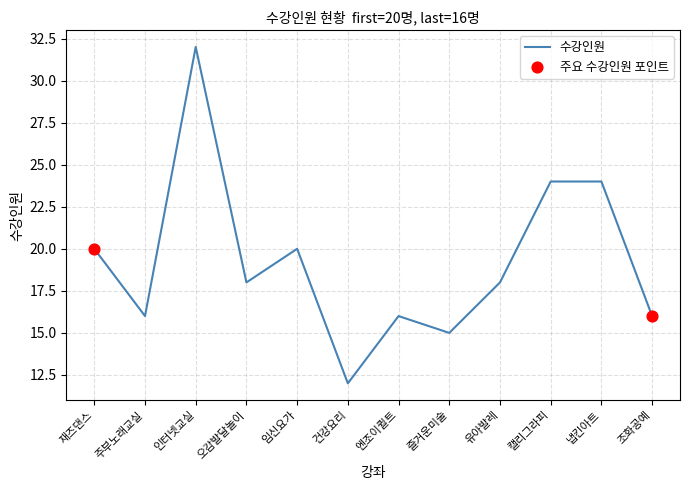

Approximately how many times larger is the value at 캘리그라피 compared to 오감발달놀이?

1.3